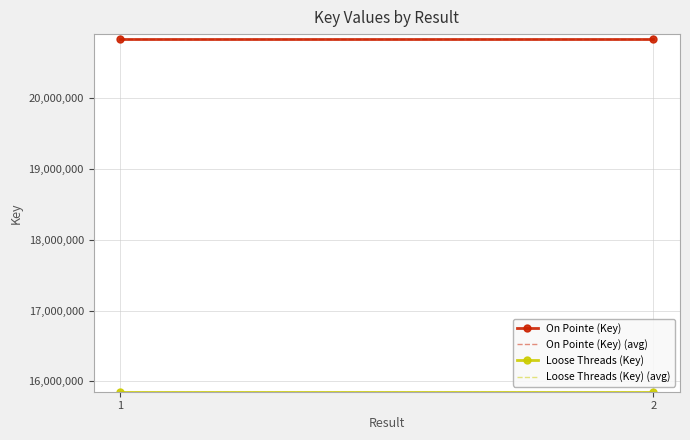

List the labels in order of On Pointe (Key) value, smallest first.

1, 2